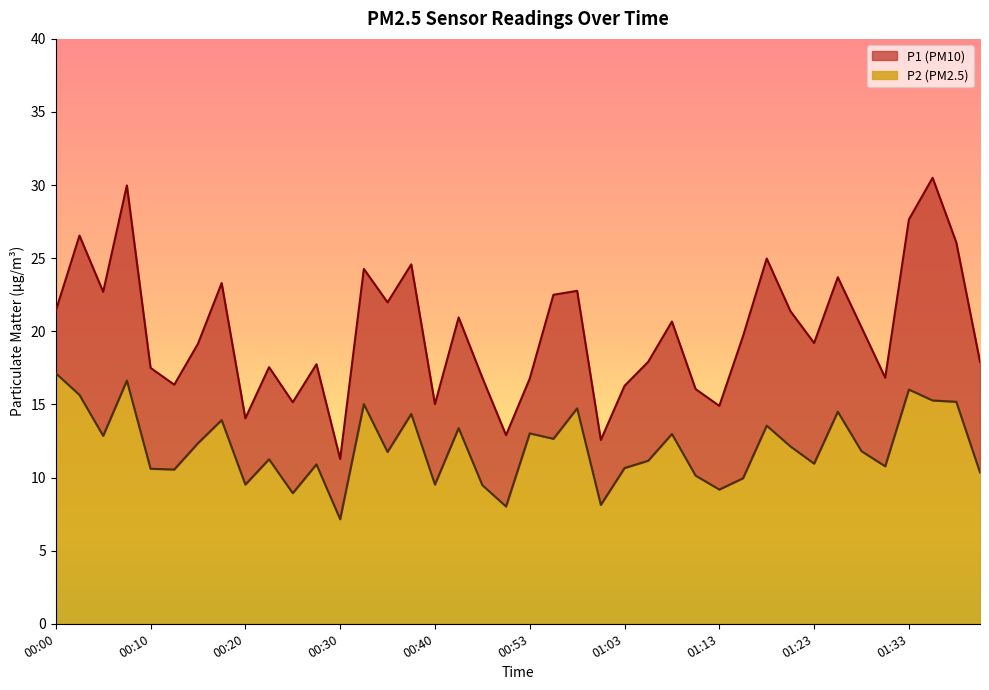

Which series has the widest spread of values?

P1